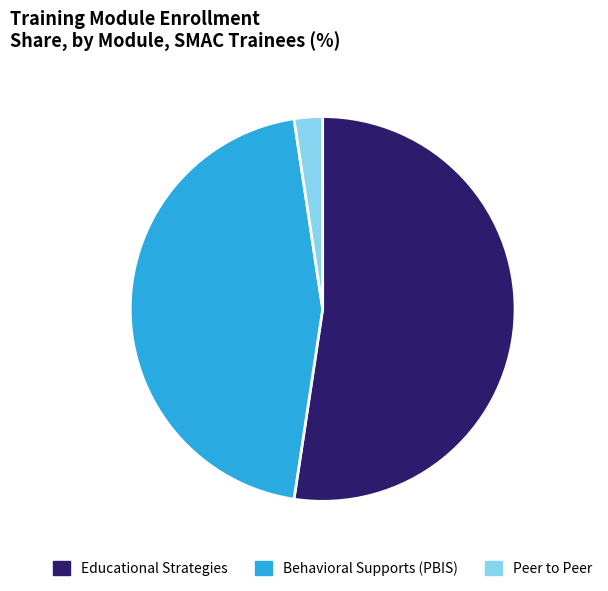

Count the number of slices in the pie.

3